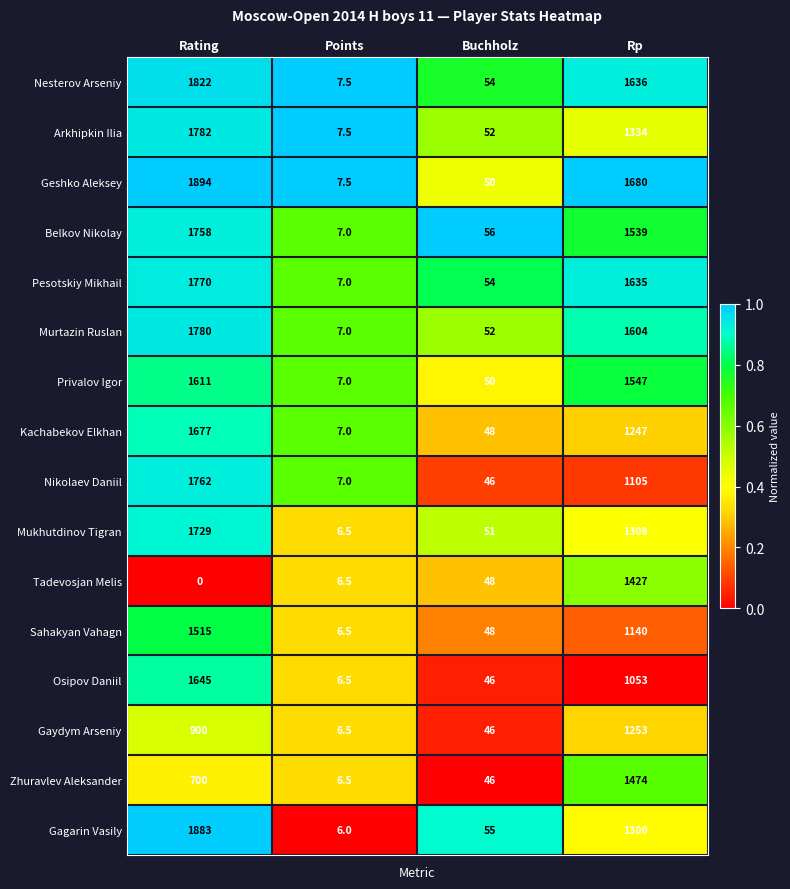

At which label does Kachabekov Elkhan first exceed 1247?

Rating